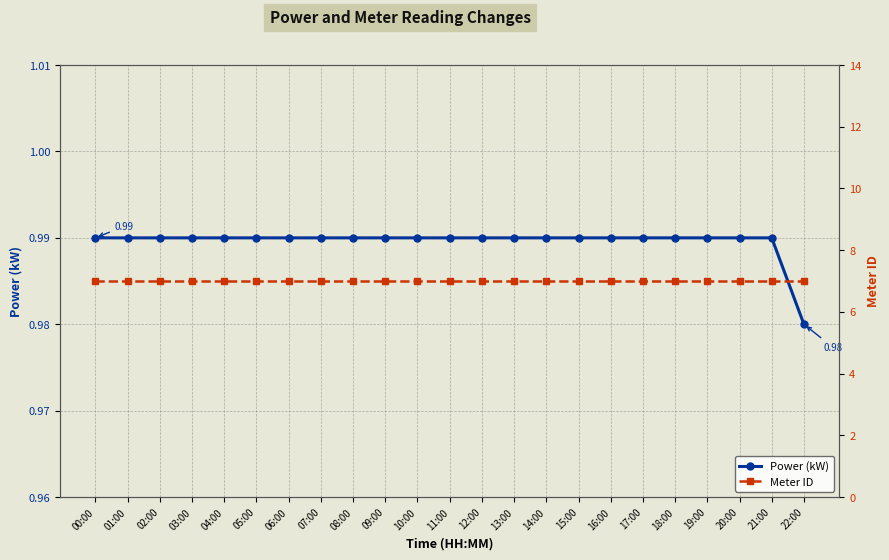

Read the Meter ID value at 18:00.

7.0